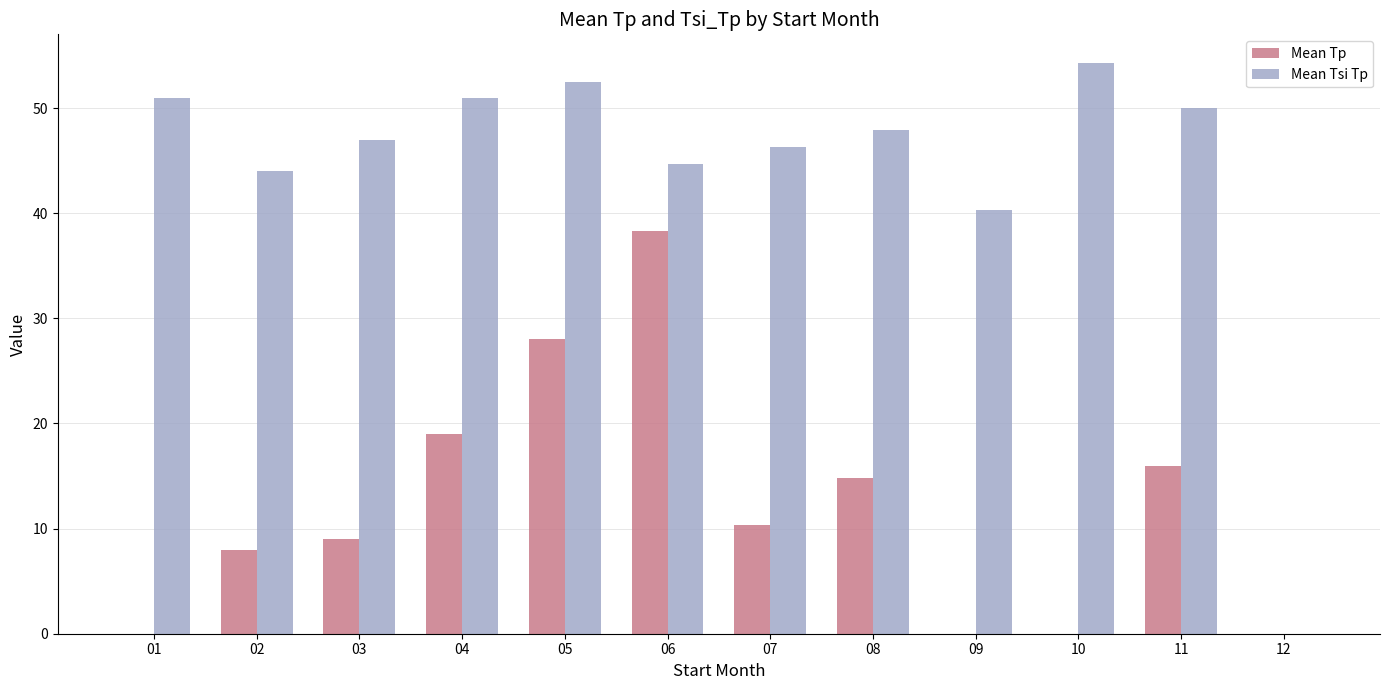

Count the number of categories in the chart.

12